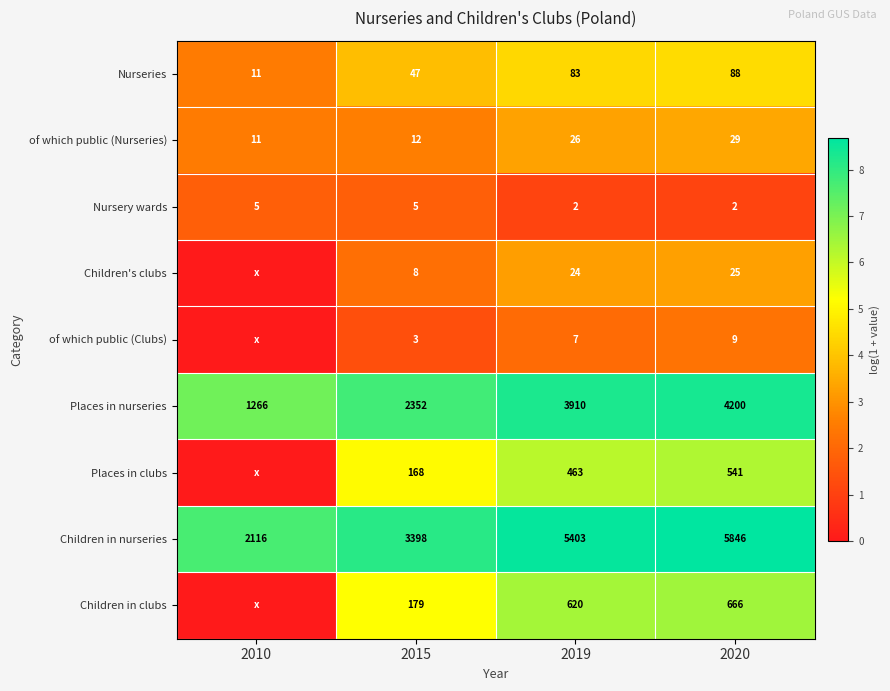

At which category is the sum across all series the highest?

2020